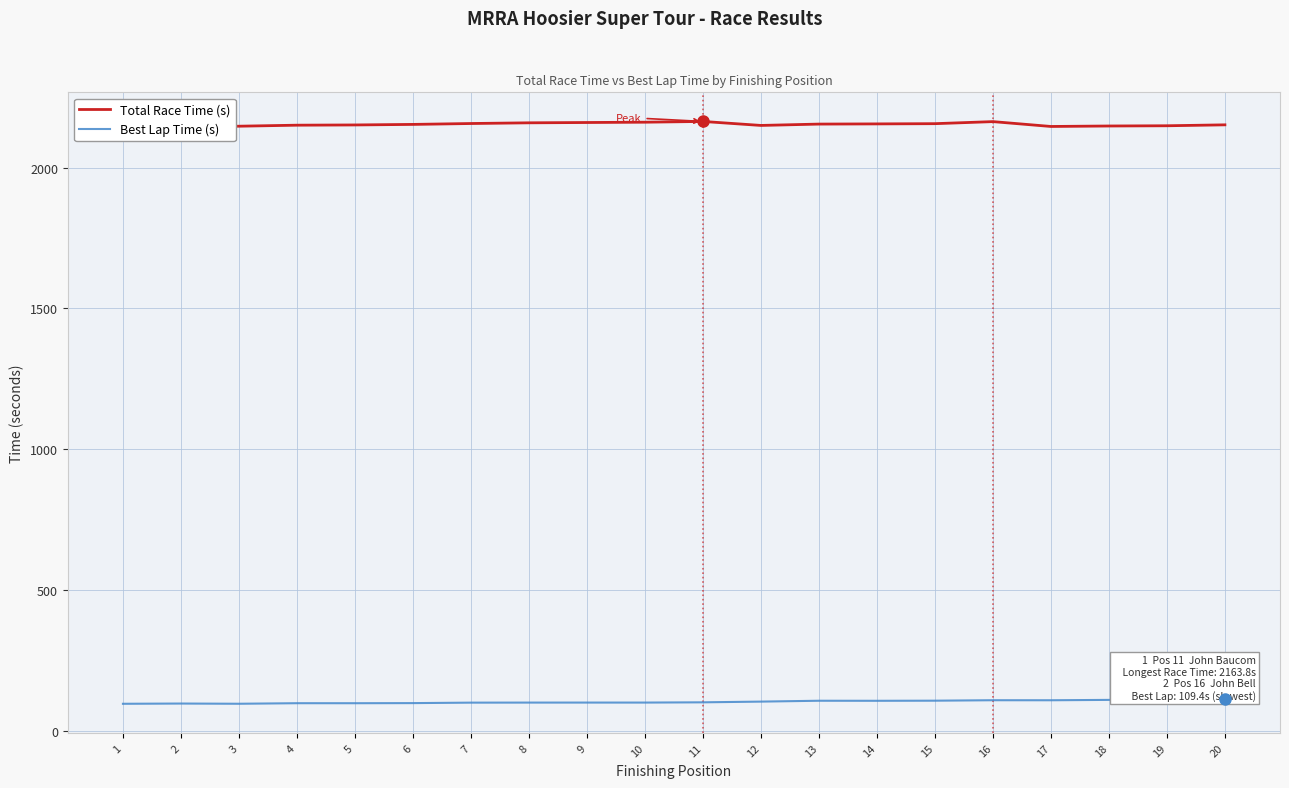

Which series has the largest total across all categories?

Total Race Time (s)